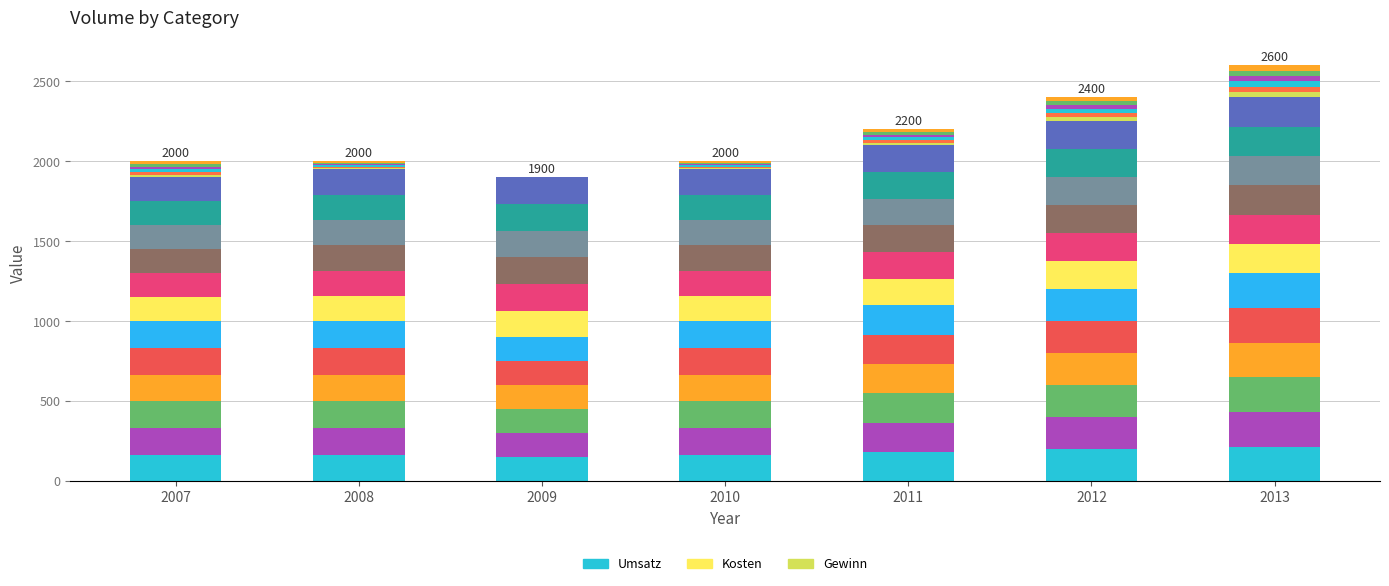

What is the average value of the Umsatz part 1 series?

178.6